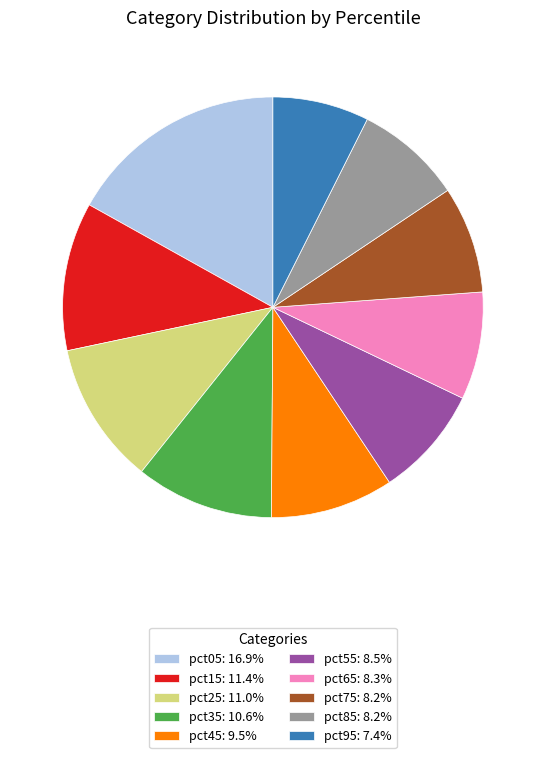

Which category has the smallest portion of the pie?

pct95